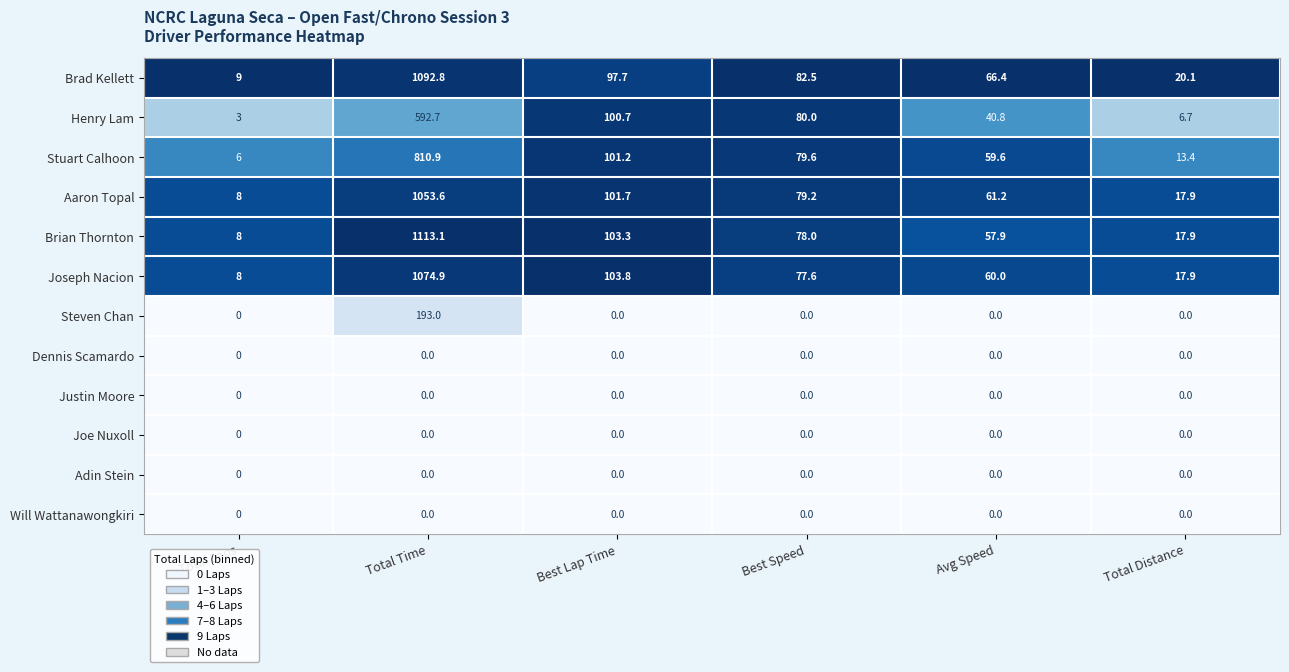

Which series changed the most between Total Time and Avg Speed?

Brian Thornton